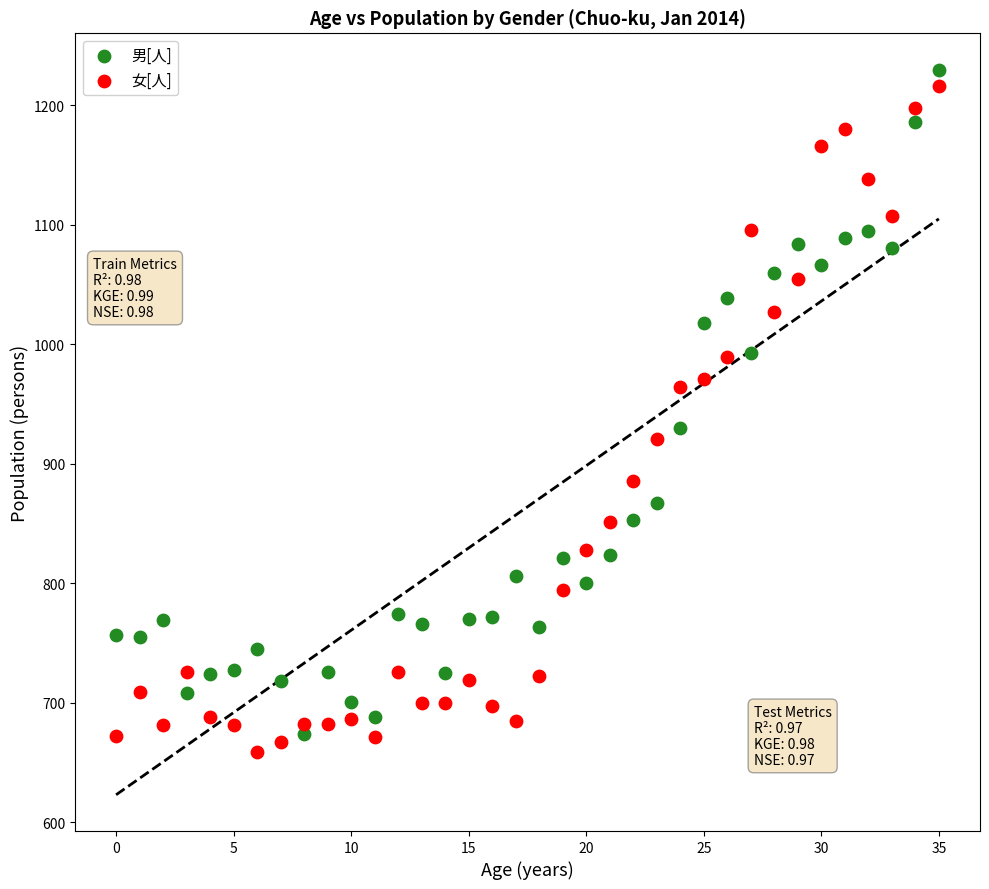

Which series contains the lowest Y value?

女[人]